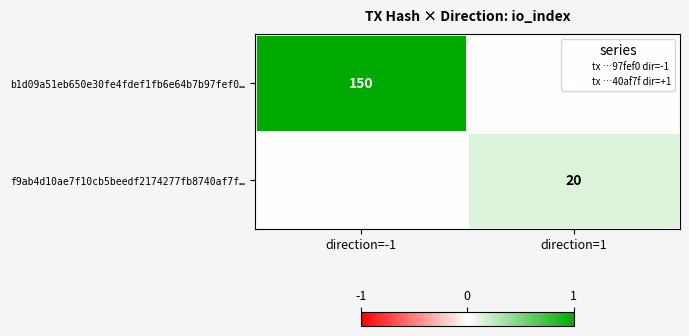

The value of b1d09a51eb650e30fe4fdef1fb6e64b7b97fef0… at direction=-1 is 197. True or false?

False